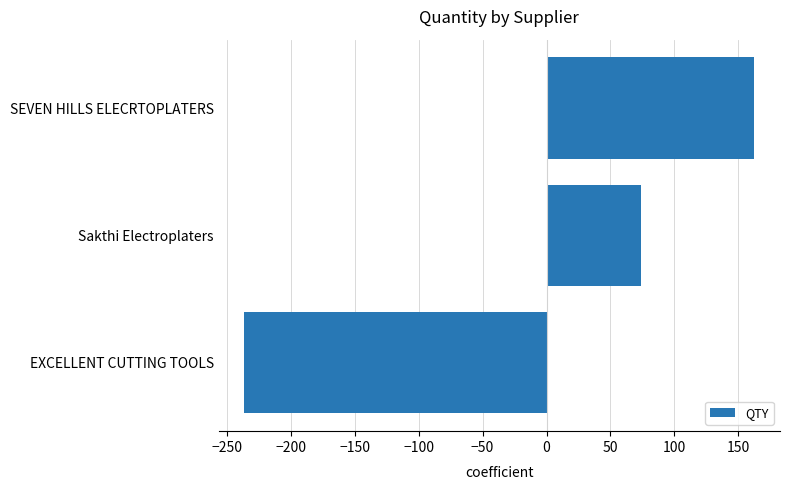

Approximately how many times larger is the value at Sakthi Electroplaters compared to SEVEN HILLS ELECRTOPLATERS?

0.5